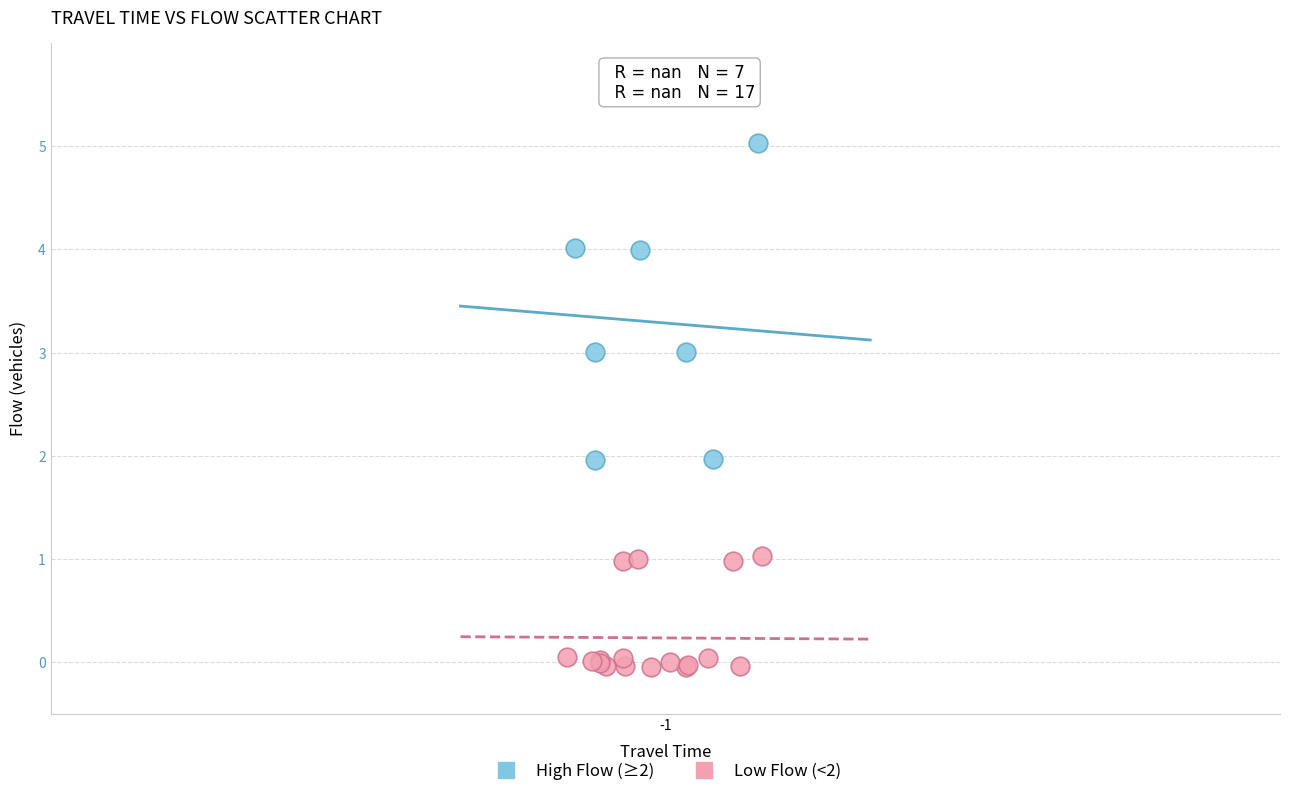

Which series reaches the maximum Y coordinate?

High Flow (≥2)